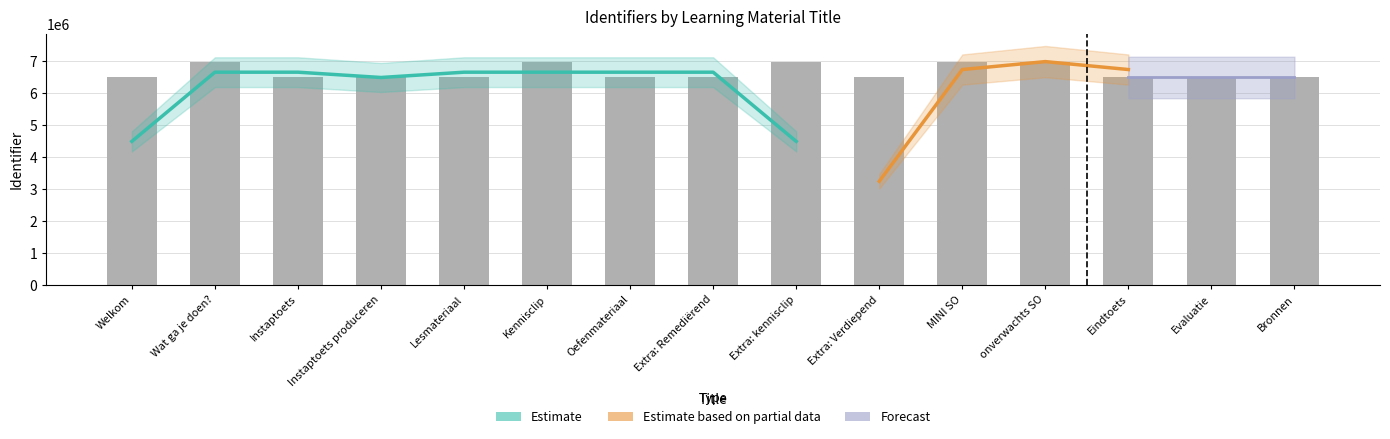

At which label is the value closest to 6745172?

Instaptoets produceren